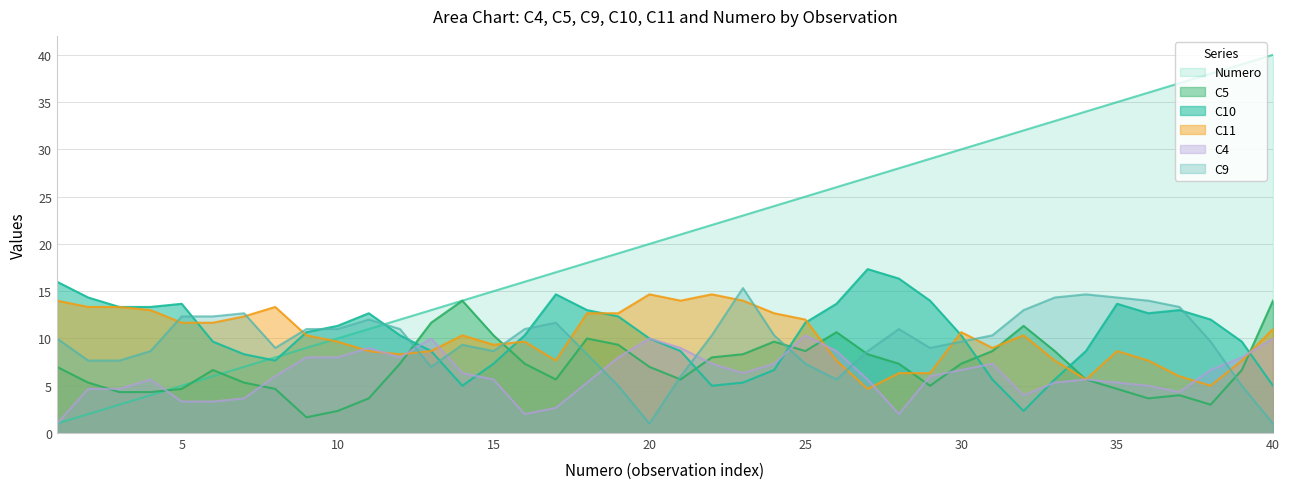

In C10, how many points are higher than both neighbors (excluding endpoints)?

6